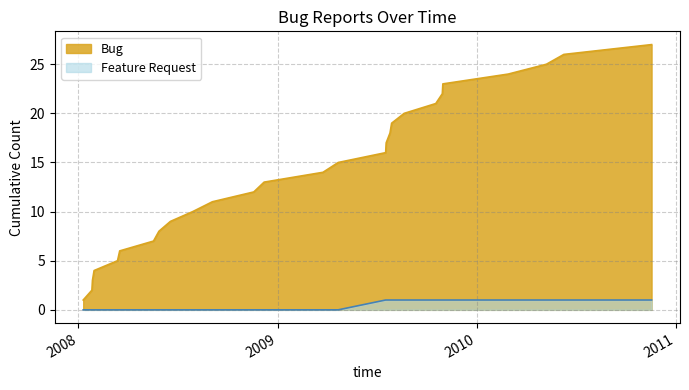

Rank the categories by value from highest to lowest.

2010-11-18, 2010-06-10, 2010-05-09, 2010-02-28, 2009-10-31, 2009-10-30, 2009-10-18, 2009-08-21, 2009-07-29, 2009-07-26, 2009-07-19, 2009-07-18, 2009-04-22, 2009-03-25, 2008-12-07, 2008-11-18, 2008-09-03, 2008-07-29, 2008-06-18, 2008-05-28, 2008-05-18, 2008-03-17, 2008-03-13, 2008-01-30, 2008-01-27, 2008-01-26, 2008-01-10